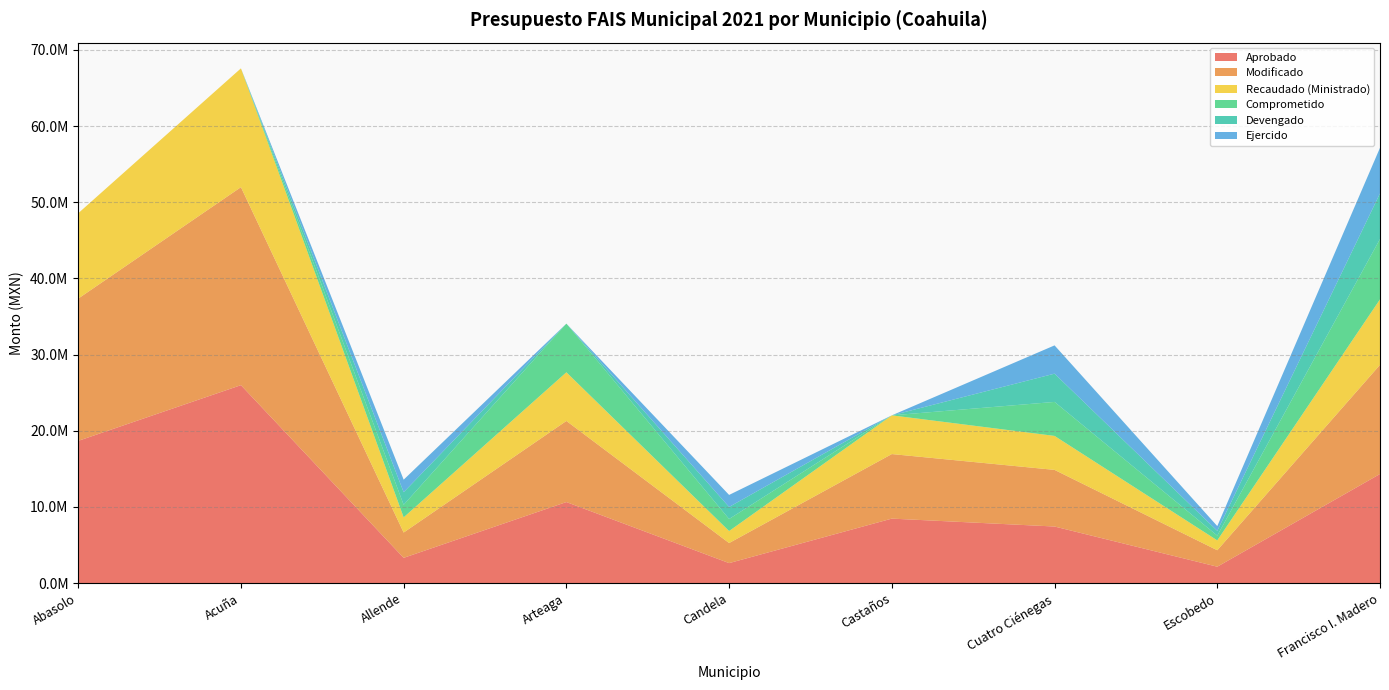

Reading left to right, what are all the values shown in this chart?

Aprobado: Abasolo=18678228.0	Acuña=25994248.0	Allende=3322618.0	Arteaga=10647338.0	Candela=2632500.0	Castaños=8473675.0	Cuatro Ciénegas=7435317.0	Escobedo=2159665.0	Francisco I. Madero=14330797.0
Modificado: Abasolo=18678228.0	Acuña=25994248.0	Allende=3322618.0	Arteaga=10647338.0	Candela=2632500.0	Castaños=8473675.0	Cuatro Ciénegas=7435317.0	Escobedo=2159665.0	Francisco I. Madero=14330797.0
Recaudado (Ministrado): Abasolo=11206936.8	Acuña=15596548.8	Allende=1993570.8	Arteaga=6388403.0	Candela=1579500.0	Castaños=5084205.0	Cuatro Ciénegas=4461190.2	Escobedo=1295799.0	Francisco I. Madero=8598478.2
Comprometido: Abasolo=0.0	Acuña=0.0	Allende=1649140.0	Arteaga=6388403.0	Candela=1579500.0	Castaños=0.0	Cuatro Ciénegas=4461190.2	Escobedo=626314.3	Francisco I. Madero=7914078.0
Devengado: Abasolo=0.0	Acuña=0.0	Allende=1649140.0	Arteaga=0.0	Candela=1579500.0	Castaños=0.0	Cuatro Ciénegas=3711401.0	Escobedo=626314.3	Francisco I. Madero=5991792.0
Ejercido: Abasolo=0.0	Acuña=0.0	Allende=1649140.0	Arteaga=0.0	Candela=1579500.0	Castaños=0.0	Cuatro Ciénegas=3711401.0	Escobedo=626314.3	Francisco I. Madero=5991792.0